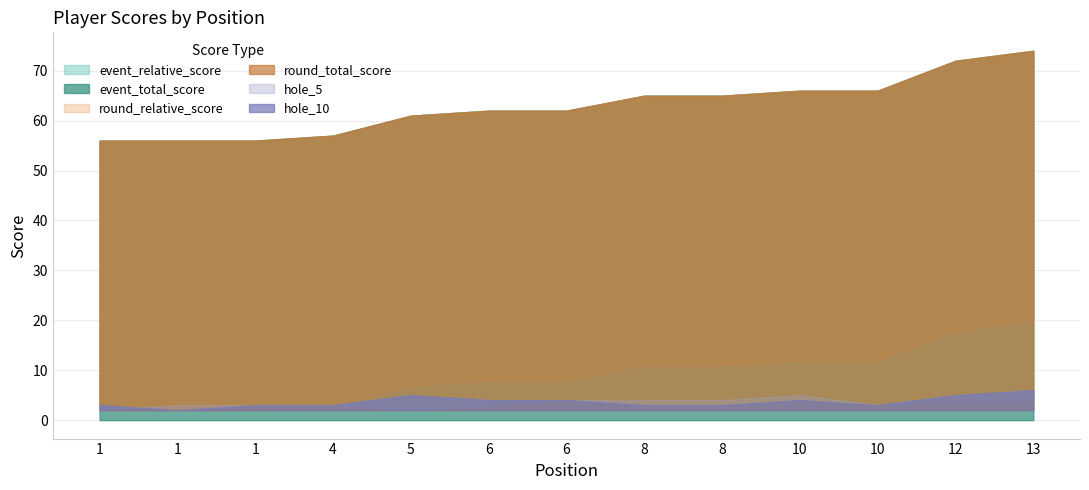

Reading left to right, extract all data points from this chart.

event_relative_score: 1=2	1=2	1=2	4=3	5=7	6=8	6=8	8=11	8=11	10=12	10=12	12=18	13=20
event_total_score: 1=56	1=56	1=56	4=57	5=61	6=62	6=62	8=65	8=65	10=66	10=66	12=72	13=74
round_relative_score: 1=2	1=2	1=2	4=3	5=7	6=8	6=8	8=11	8=11	10=12	10=12	12=18	13=20
round_total_score: 1=56	1=56	1=56	4=57	5=61	6=62	6=62	8=65	8=65	10=66	10=66	12=72	13=74
hole_5: 1=2	1=3	1=3	4=3	5=2	6=3	6=4	8=4	8=4	10=5	10=3	12=4	13=4
hole_10: 1=3	1=2	1=3	4=3	5=5	6=4	6=4	8=3	8=3	10=4	10=3	12=5	13=6